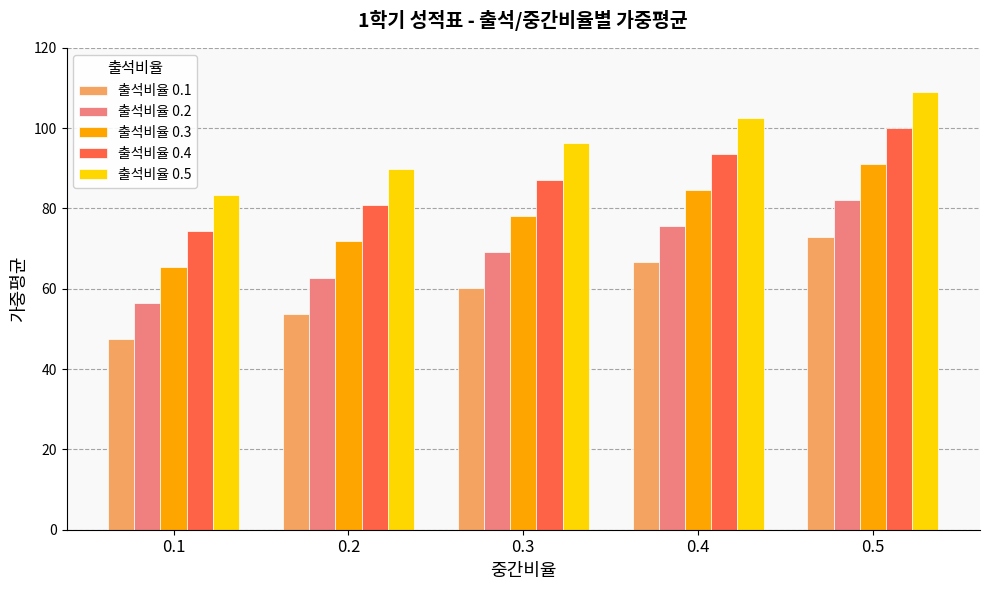

How many data points in 출석비율 0.3 are less than 78?

2